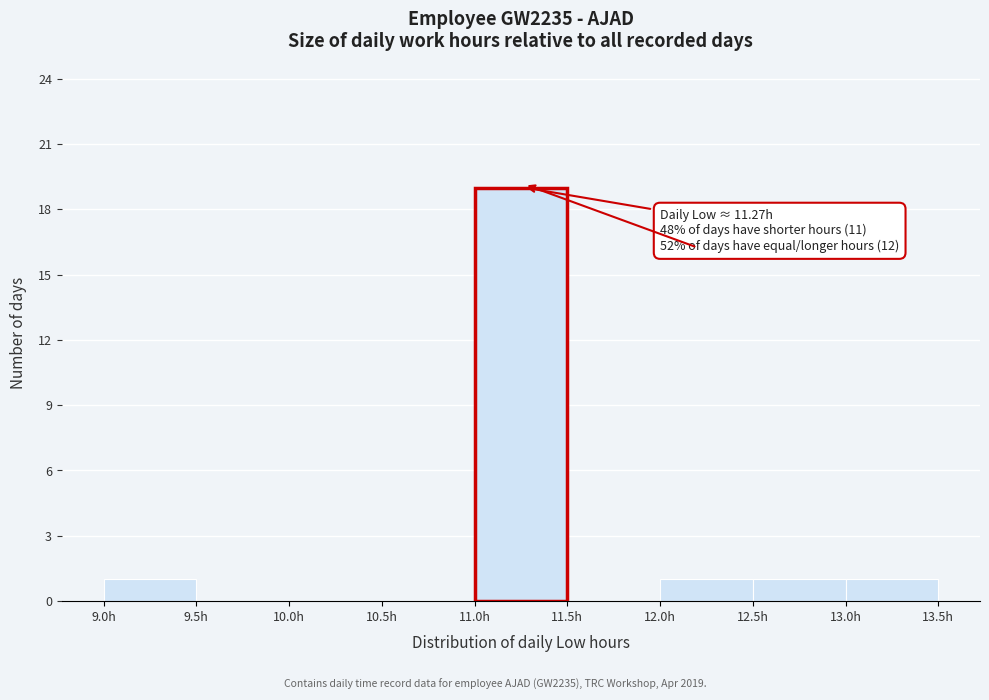

Which range on the x-axis has the tallest bar?

11.0 to 11.5